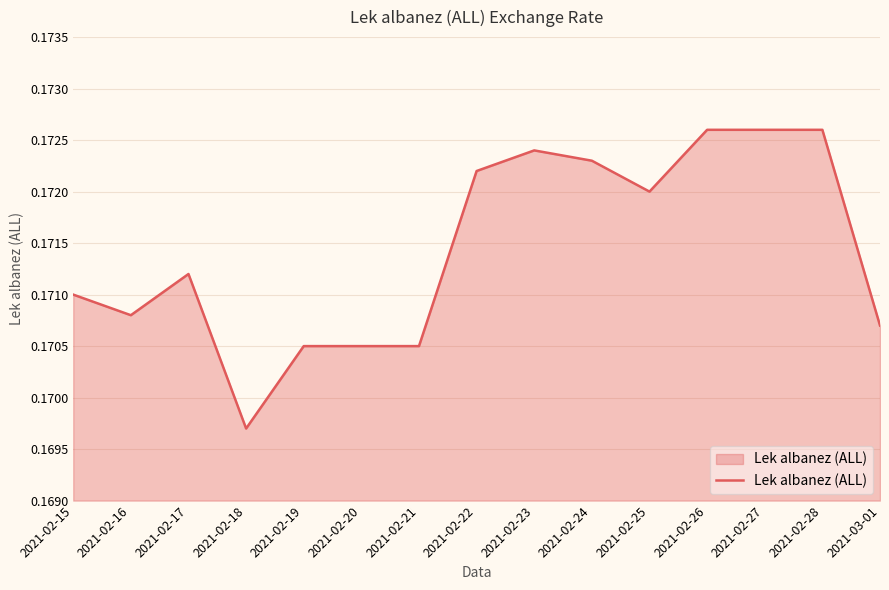

What is the sum of all values?

2.6